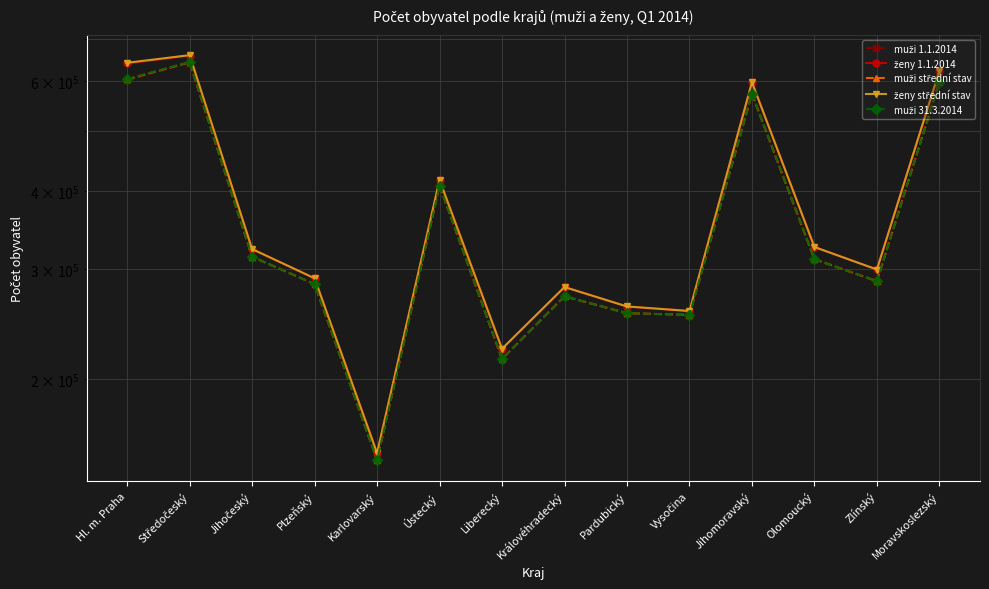

Which has a higher value, Středočeský or Vysočina?

Středočeský